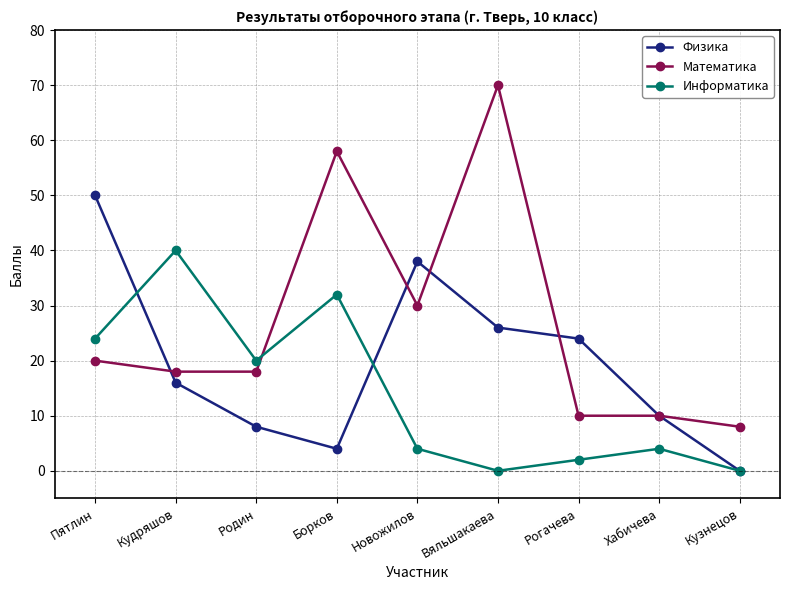

At which label does Математика reach its minimum?

Кузнецов